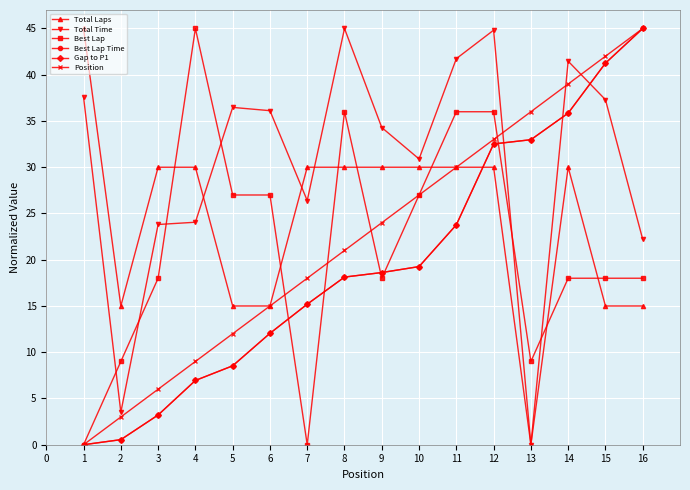

Reading left to right, what are all the values shown in this chart?

Total Laps: 45.0	15.0	30.0	30.0	15.0	15.0	30.0	30.0	30.0	30.0	30.0	30.0	0.0	30.0	15.0	15.0
Total Time: 37.6	3.5	23.8	24.1	36.5	36.1	26.4	45.0	34.3	30.9	41.7	44.8	0.0	41.5	37.3	22.2
Best Lap: 0.0	9.0	18.0	45.0	27.0	27.0	0.0	36.0	18.0	27.0	36.0	36.0	9.0	18.0	18.0	18.0
Best Lap Time: 0.0	0.5	3.2	6.9	8.5	12.0	15.2	18.1	18.6	19.3	23.8	32.5	33.0	35.8	41.3	45.0
Gap to P1: 0.0	0.5	3.2	6.9	8.5	12.0	15.2	18.1	18.6	19.3	23.8	32.5	33.0	35.8	41.3	45.0
Position: 0.0	3.0	6.0	9.0	12.0	15.0	18.0	21.0	24.0	27.0	30.0	33.0	36.0	39.0	42.0	45.0